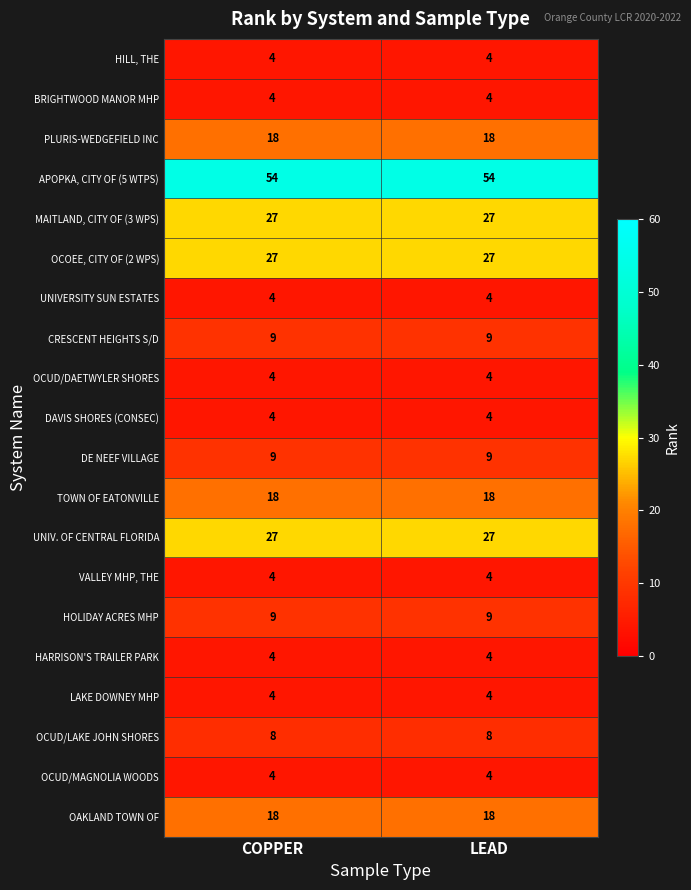

What is the difference between the highest and lowest values at LEAD?

50